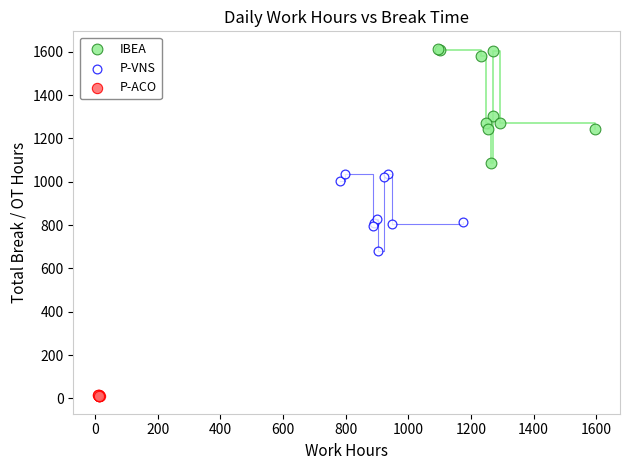

Which series reaches the minimum Y coordinate?

P-ACO